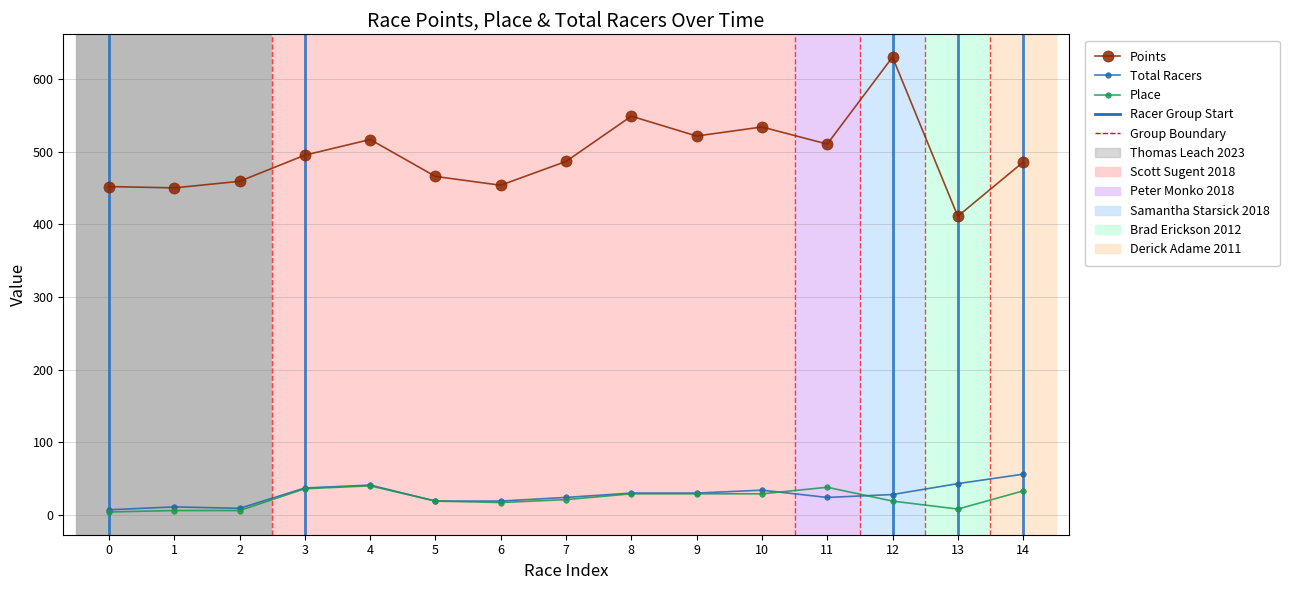

What is the value of the Place point at the 15th from the left?

33.0